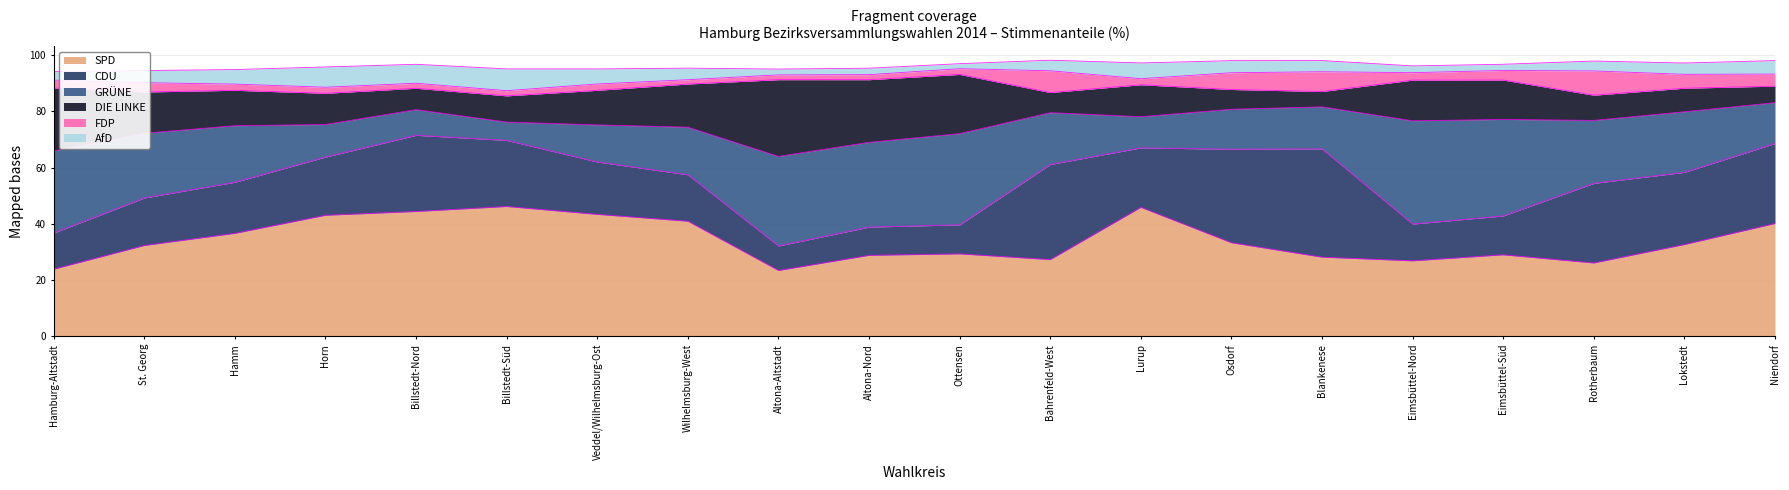

The FDP series shows 12.2 at Bahrenfeld-West. True or false?

False